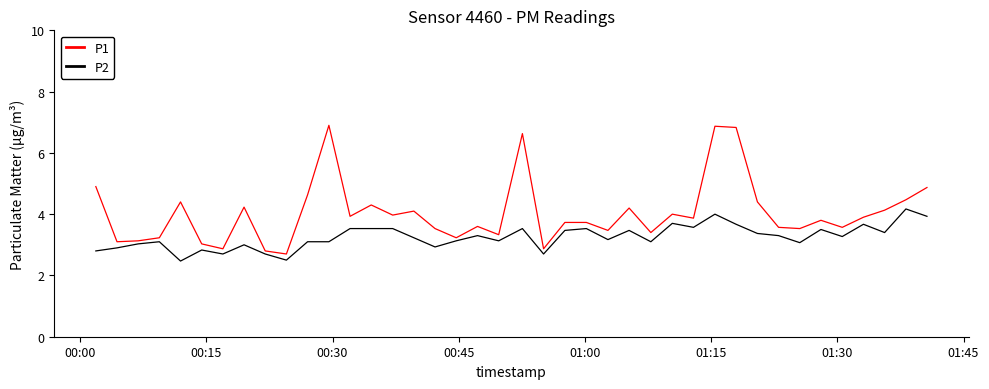

Count the number of categories in the chart.

40